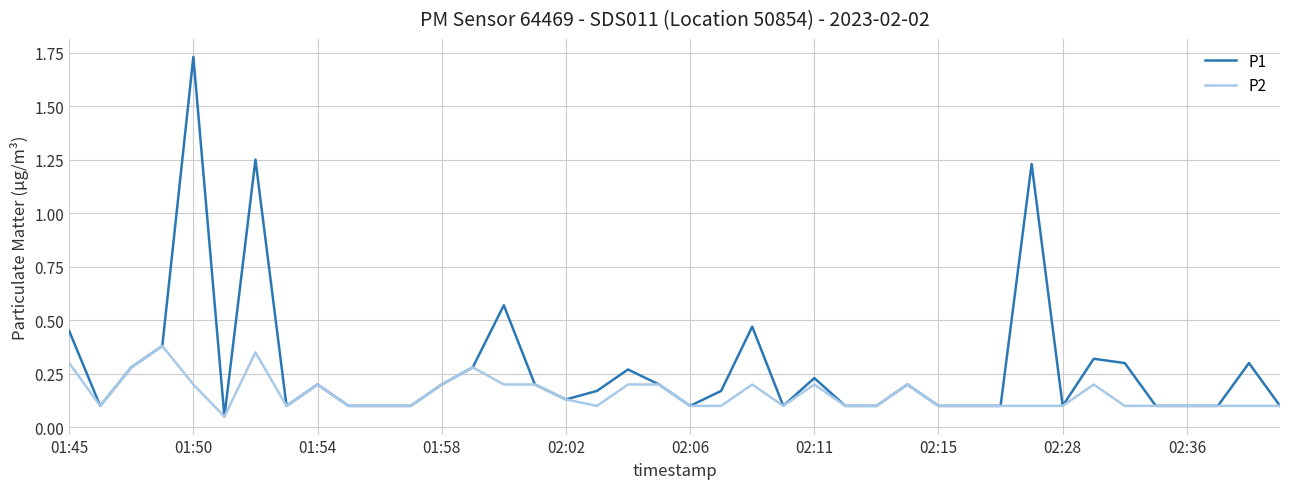

What is the sum of all P2 values?

6.2